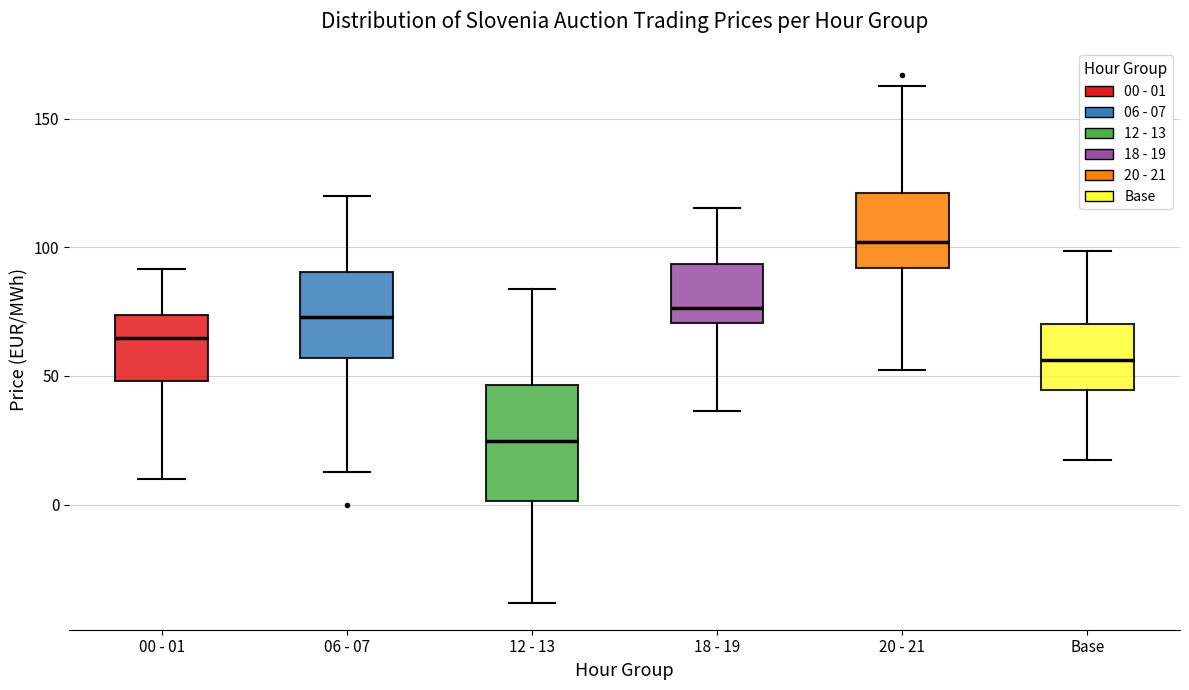

Which box is the tallest, from its lower edge to its upper edge?

12 - 13